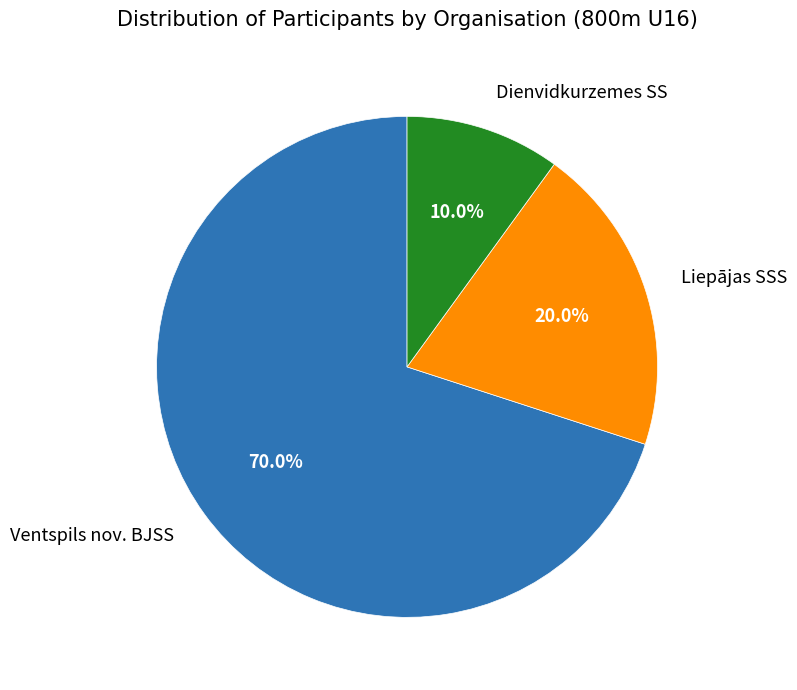

Is there a majority slice in this chart?

Yes